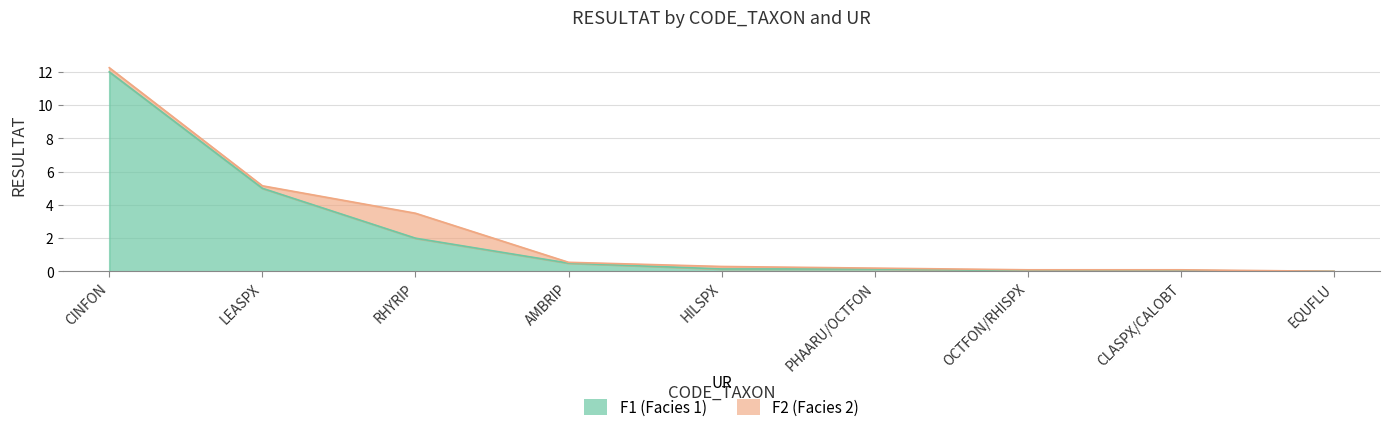

Which label corresponds to the smallest value in the chart?

EQUFLU